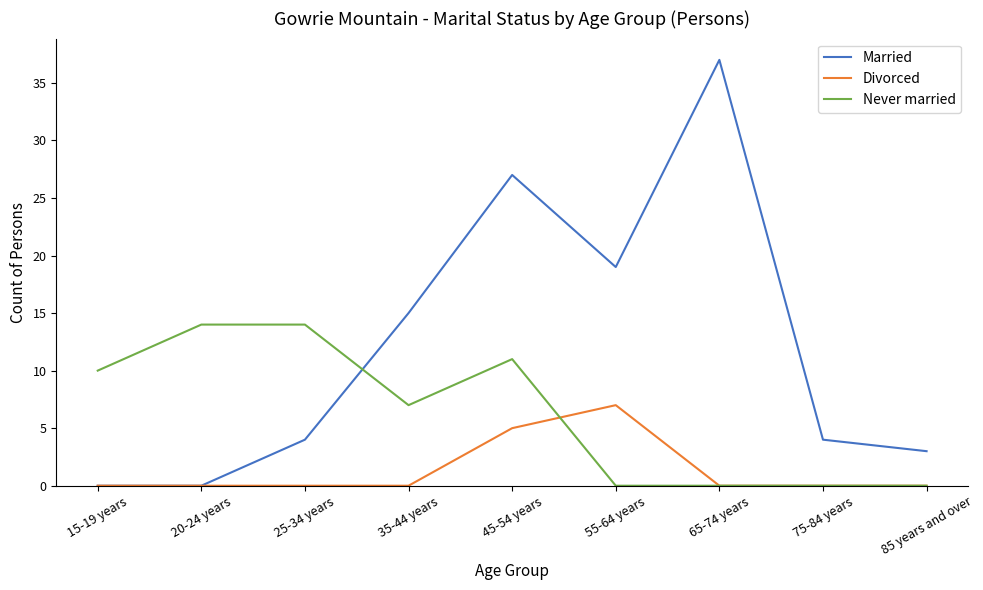

At which category is the sum across all series the highest?

45-54 years